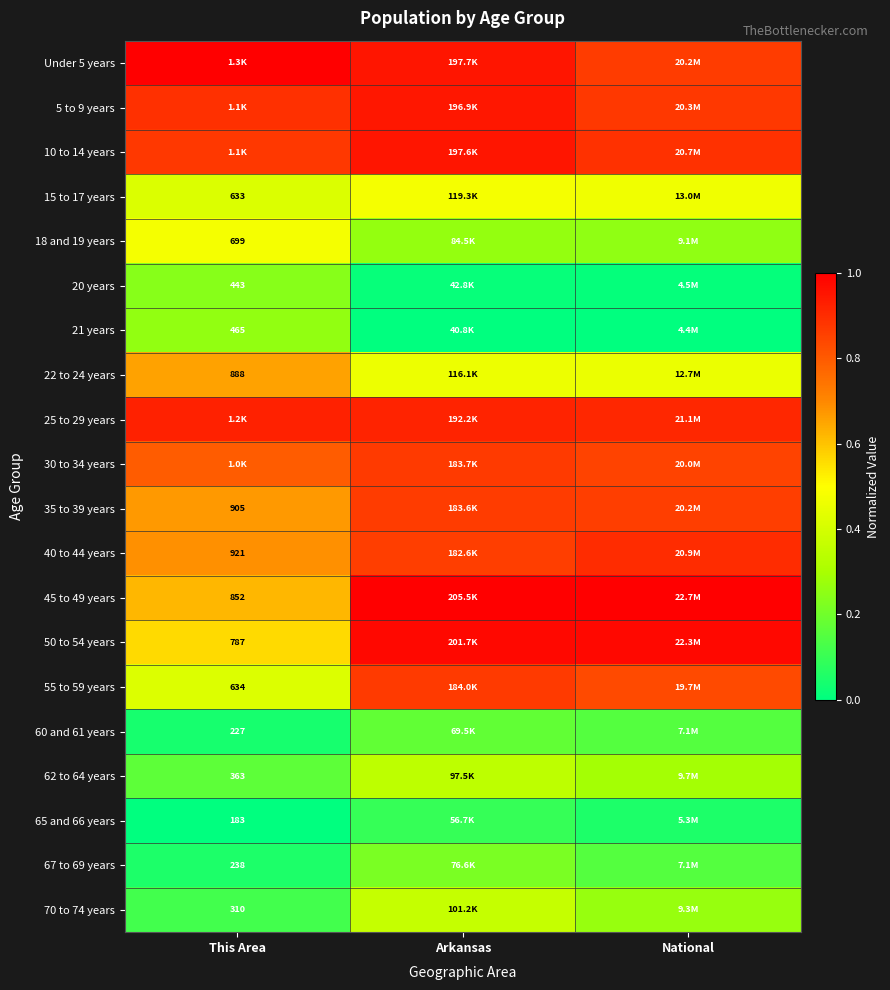

Is it true that 55 to 59 years equals 0.4 at Arkansas?

False